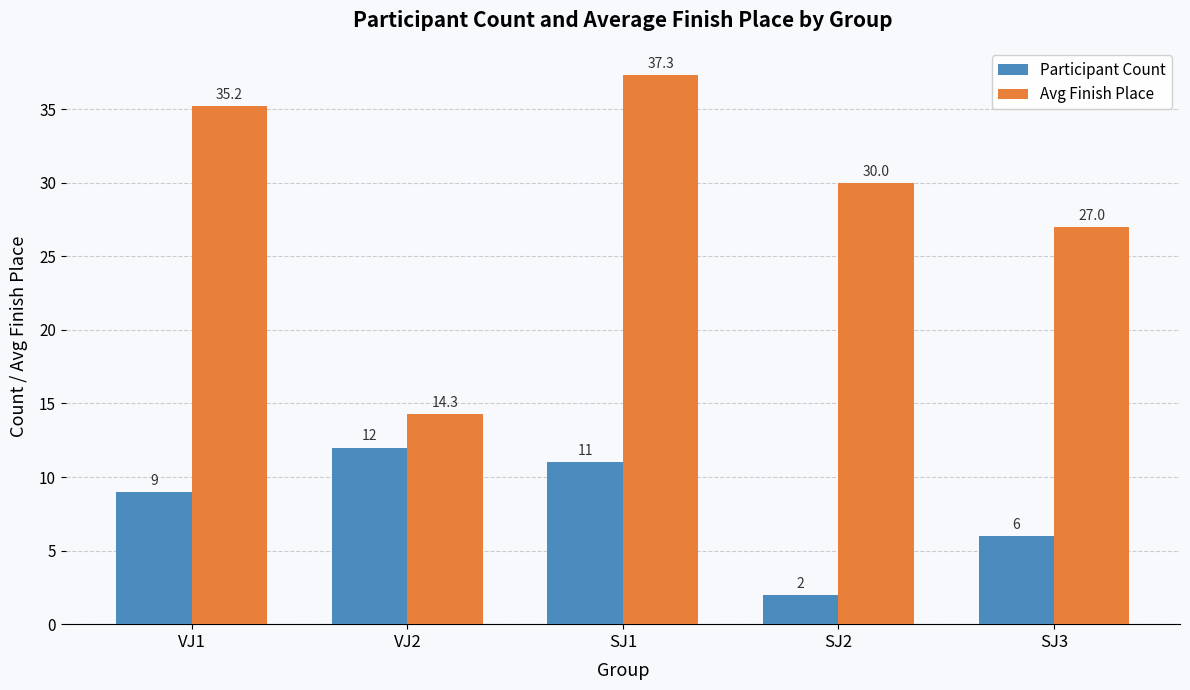

At which category is the sum across all series the highest?

SJ1